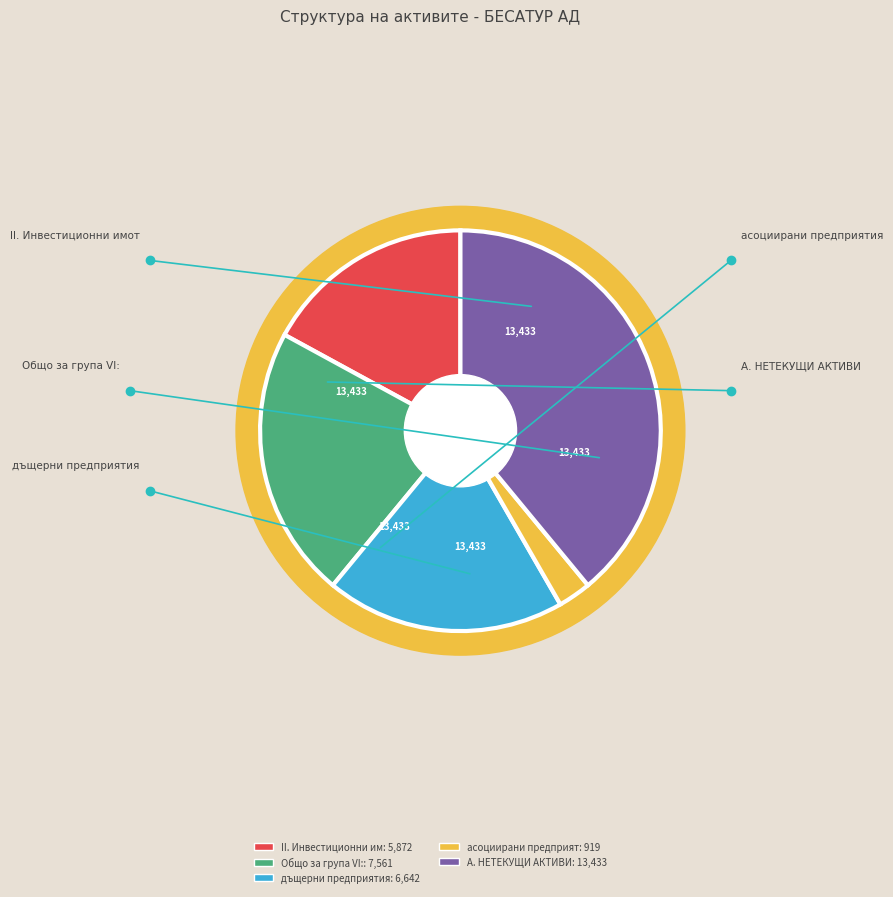

To the nearest percent, what percentage of the pie is Общо за група VI:?

22%